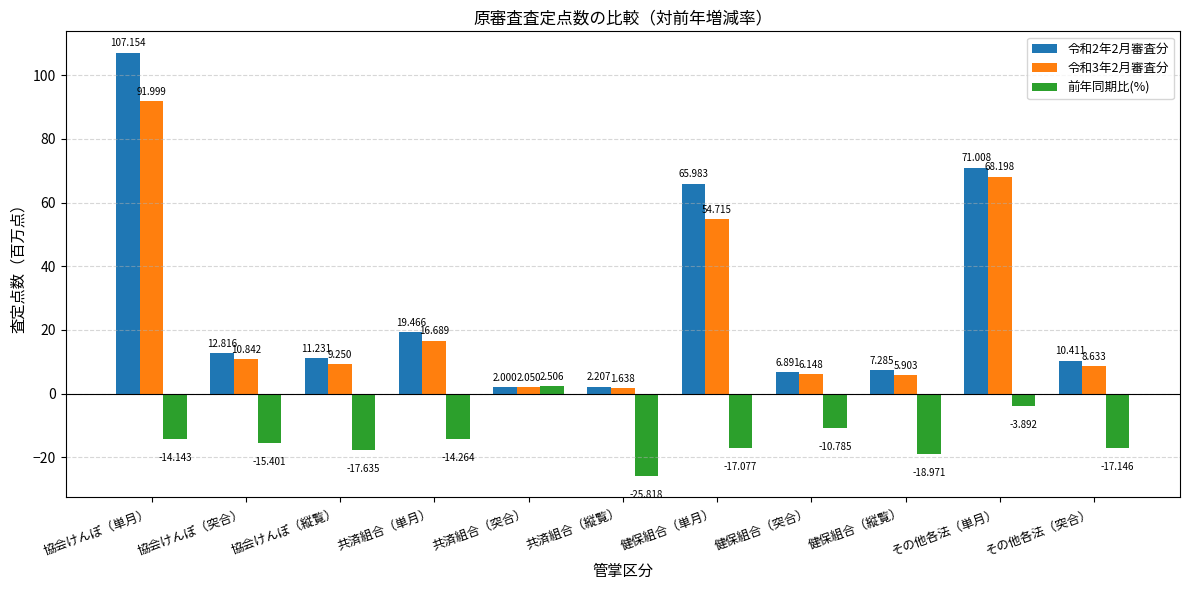

At which category does the chart reach its peak across all series?

協会けんぽ（単月）